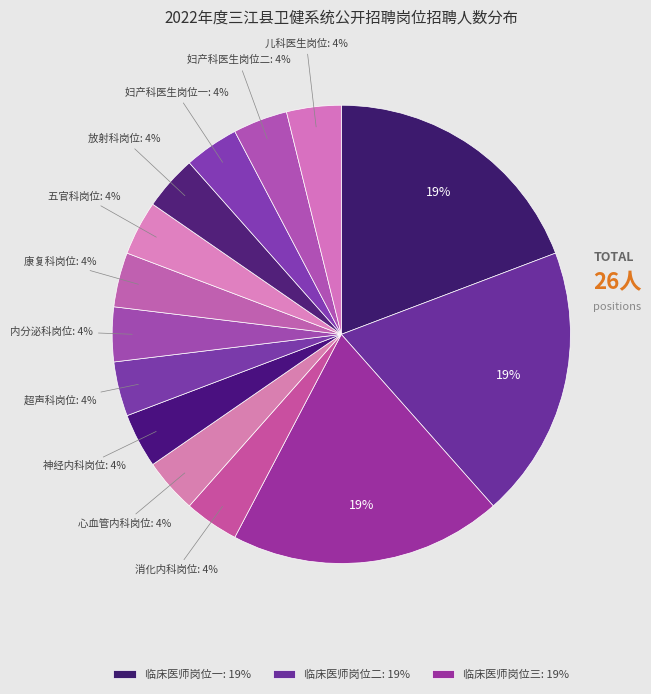

To the nearest percent, what is the average slice percentage?

7%